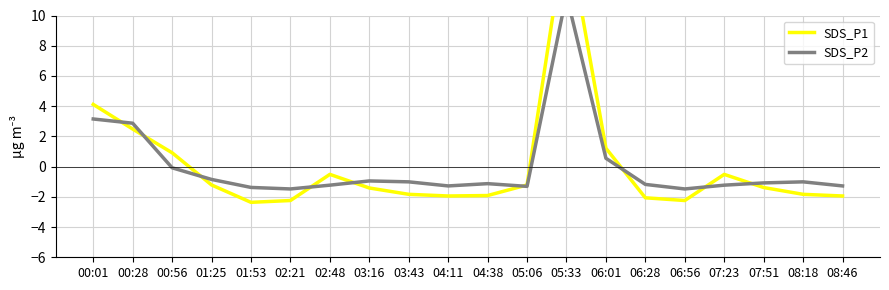

What is the difference between the SDS_P1 values at 03:43 and 04:11?

0.1